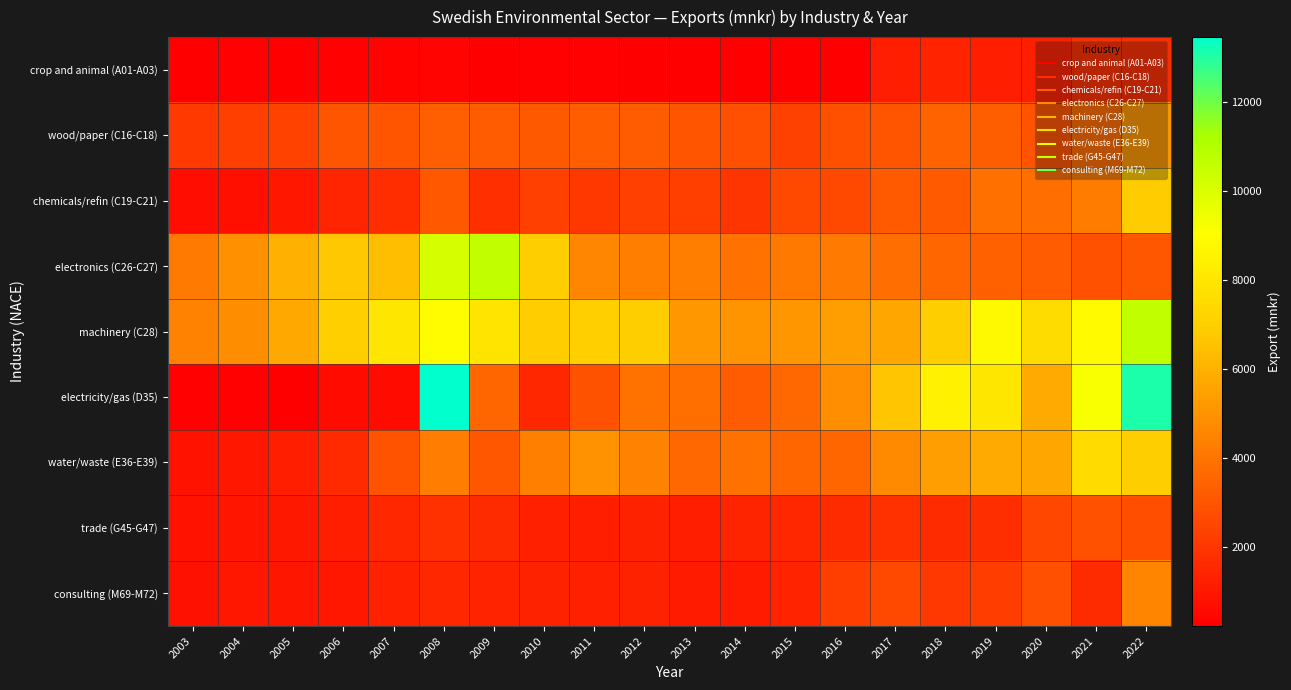

Reading right to left, transcribe all the data shown in this chart.

crop and animal (A01-A03): 2022=1692	2021=1734	2020=1239	2019=1213	2018=1406	2017=1246	2016=254	2015=229	2014=239	2013=230	2012=242	2011=287	2010=321	2009=278	2008=399	2007=371	2006=286	2005=256	2004=287	2003=279
wood/paper (C16-C18): 2022=5201	2021=3712	2020=2954	2019=3299	2018=3471	2017=3017	2016=2862	2015=2372	2014=2806	2013=3014	2012=3215	2011=3258	2010=3142	2009=3191	2008=3356	2007=3012	2006=3009	2005=2401	2004=2280	2003=2093
chemicals/refin (C19-C21): 2022=6898	2021=4273	2020=3832	2019=3877	2018=3153	2017=3153	2016=2619	2015=2607	2014=1981	2013=2287	2012=2343	2011=2088	2010=2339	2009=1787	2008=3101	2007=1707	2006=1467	2005=1000	2004=758	2003=680
electronics (C26-C27): 2022=3059	2021=2870	2020=3217	2019=3394	2018=3555	2017=3812	2016=4194	2015=4164	2014=3939	2013=4336	2012=4325	2011=4600	2010=6944	2009=10625	2008=10127	2007=6431	2006=6731	2005=5947	2004=4928	2003=4204
machinery (C28): 2022=10646	2021=8843	2020=7567	2019=8829	2018=6940	2017=5654	2016=5386	2015=5119	2014=5049	2013=5143	2012=6934	2011=7001	2010=6903	2009=7930	2008=8939	2007=8002	2006=6980	2005=5720	2004=4822	2003=4503
electricity/gas (D35): 2022=13106	2021=9172	2020=5755	2019=7978	2018=8465	2017=6633	2016=4857	2015=3591	2014=3189	2013=3853	2012=3952	2011=2909	2010=1497	2009=3546	2008=13469	2007=603	2006=593	2005=254	2004=281	2003=284
water/waste (E36-E39): 2022=6945	2021=7522	2020=5643	2019=5765	2018=5363	2017=4742	2016=3566	2015=3555	2014=3943	2013=3596	2012=4478	2011=5001	2010=4399	2009=3032	2008=4300	2007=2945	2006=1611	2005=1280	2004=984	2003=859
trade (G45-G47): 2022=2774	2021=2876	2020=2578	2019=1737	2018=1668	2017=1853	2016=1647	2015=1538	2014=1441	2013=1231	2012=1350	2011=1213	2010=1291	2009=1636	2008=1846	2007=1524	2006=1284	2005=1049	2004=928	2003=848
consulting (M69-M72): 2022=4544	2021=1633	2020=2803	2019=2244	2018=2060	2017=2590	2016=2261	2015=1377	2014=1143	2013=1122	2012=1348	2011=1306	2010=1343	2009=1399	2008=1520	2007=1316	2006=998	2005=954	2004=1009	2003=819